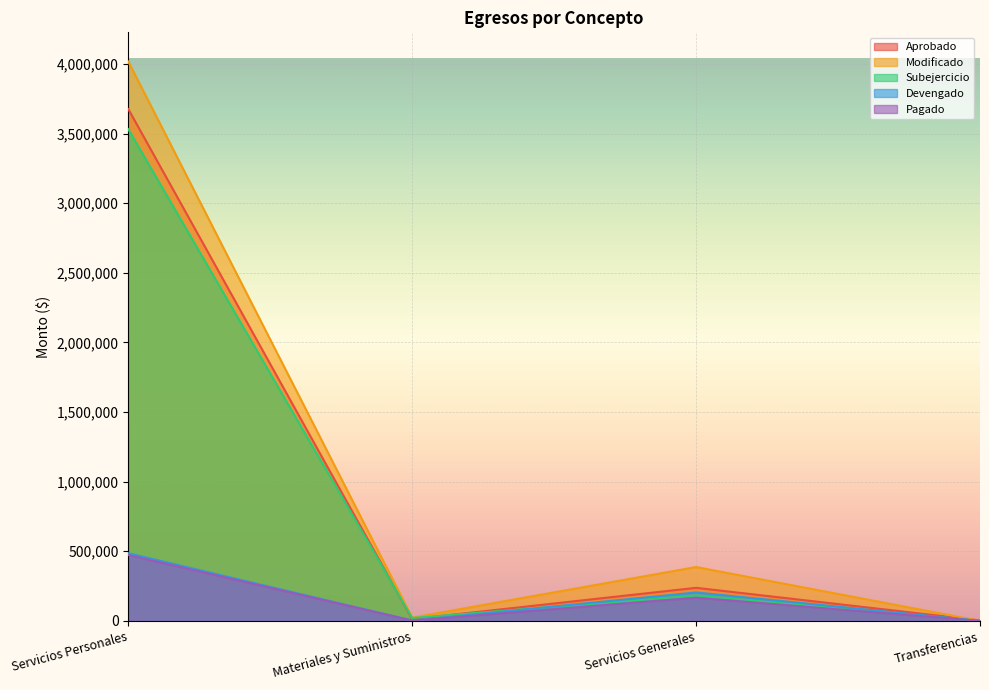

Which series ends up on top after the final intersection of Devengado and Subejercicio?

Subejercicio